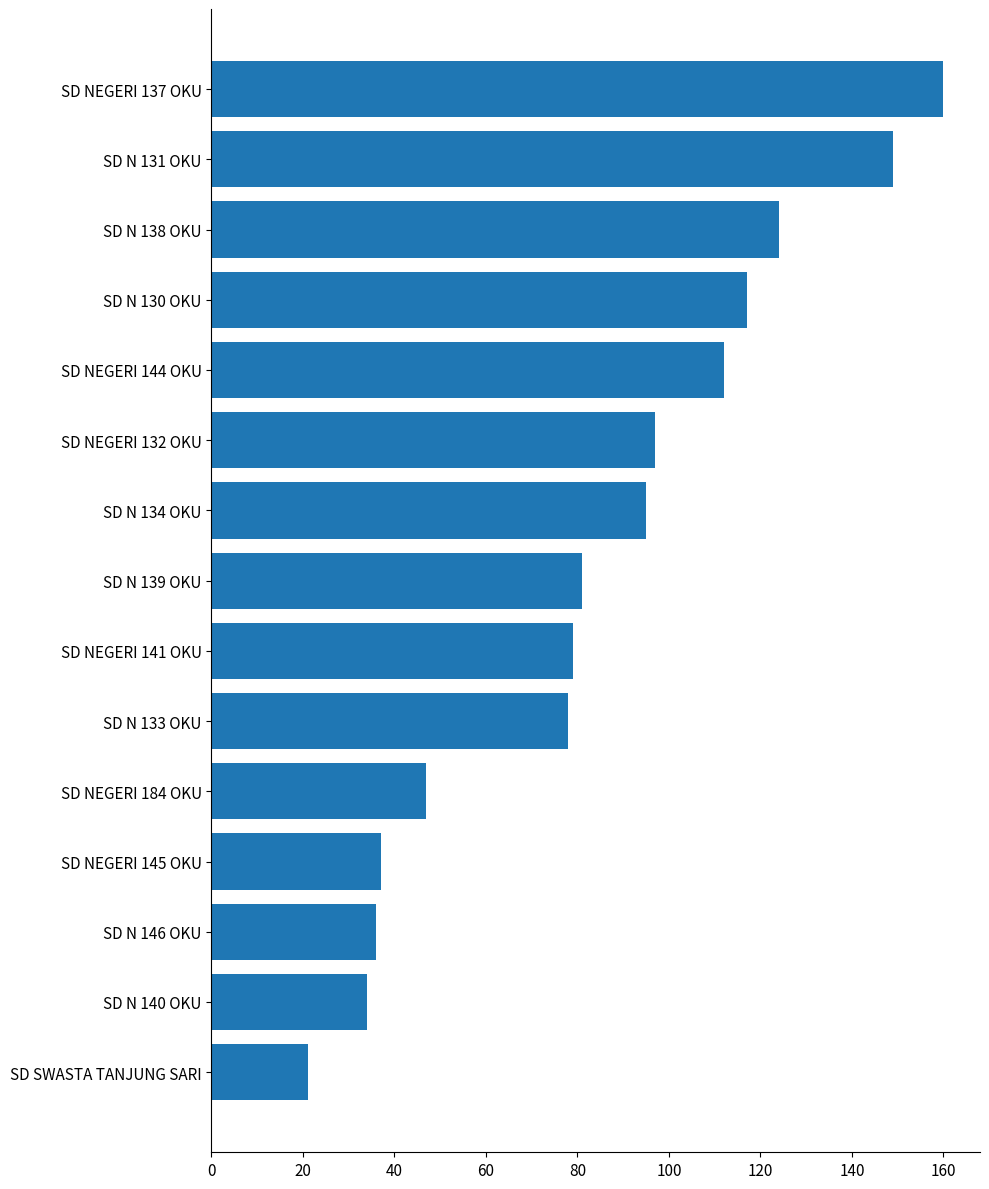

Does the chart contain stacked bars?

No